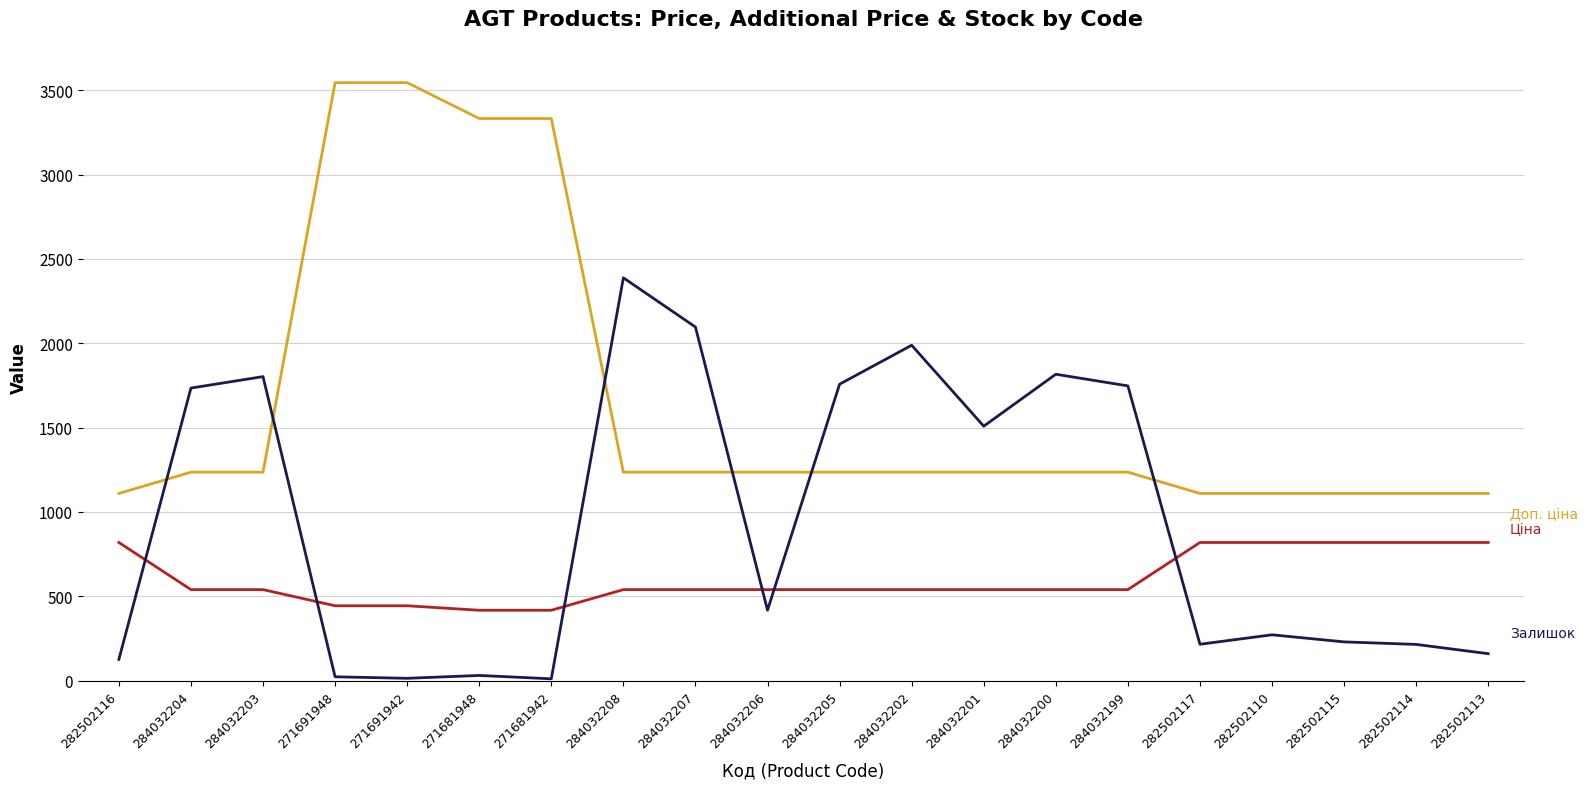

What is the maximum value shown in the chart?

3545.0